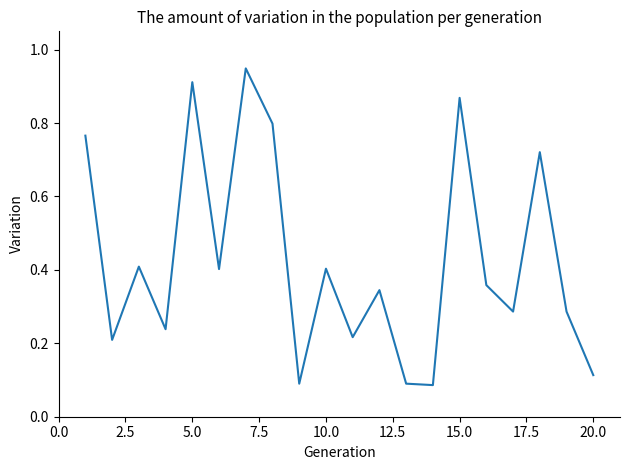

Does the chart have visible grid lines?

No